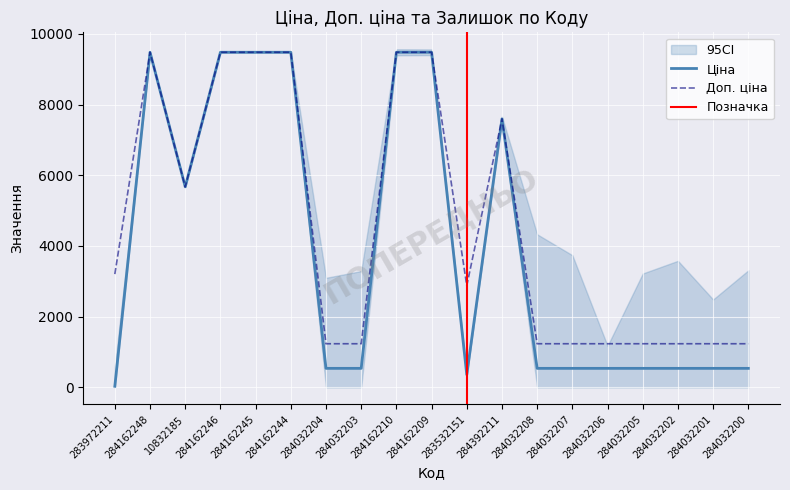

What is the sum of the Доп. ціна values at 284162248 and 284032202?

10715.5